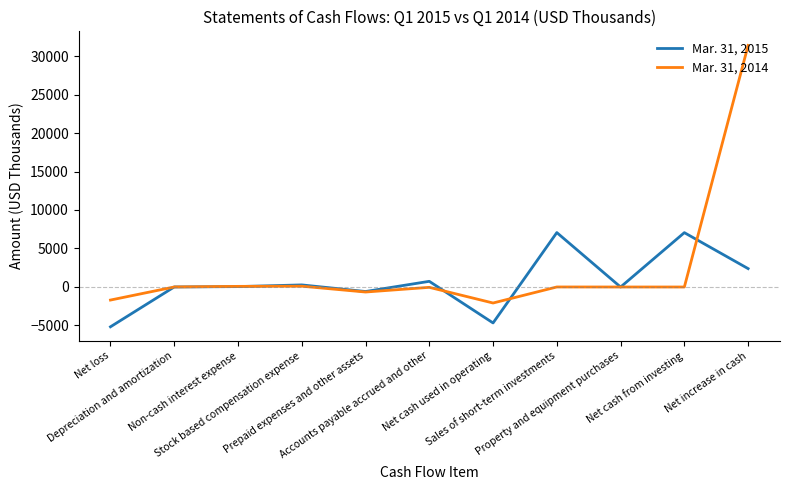

In Mar. 31, 2014, how many points are higher than both neighbors (excluding endpoints)?

3